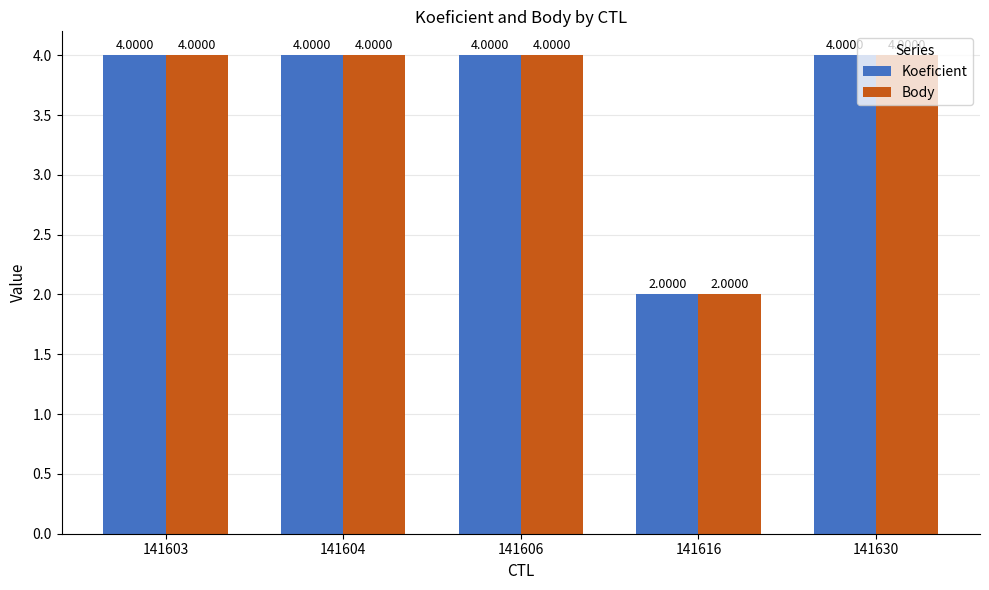

At how many categories does at least one series exceed 3?

4